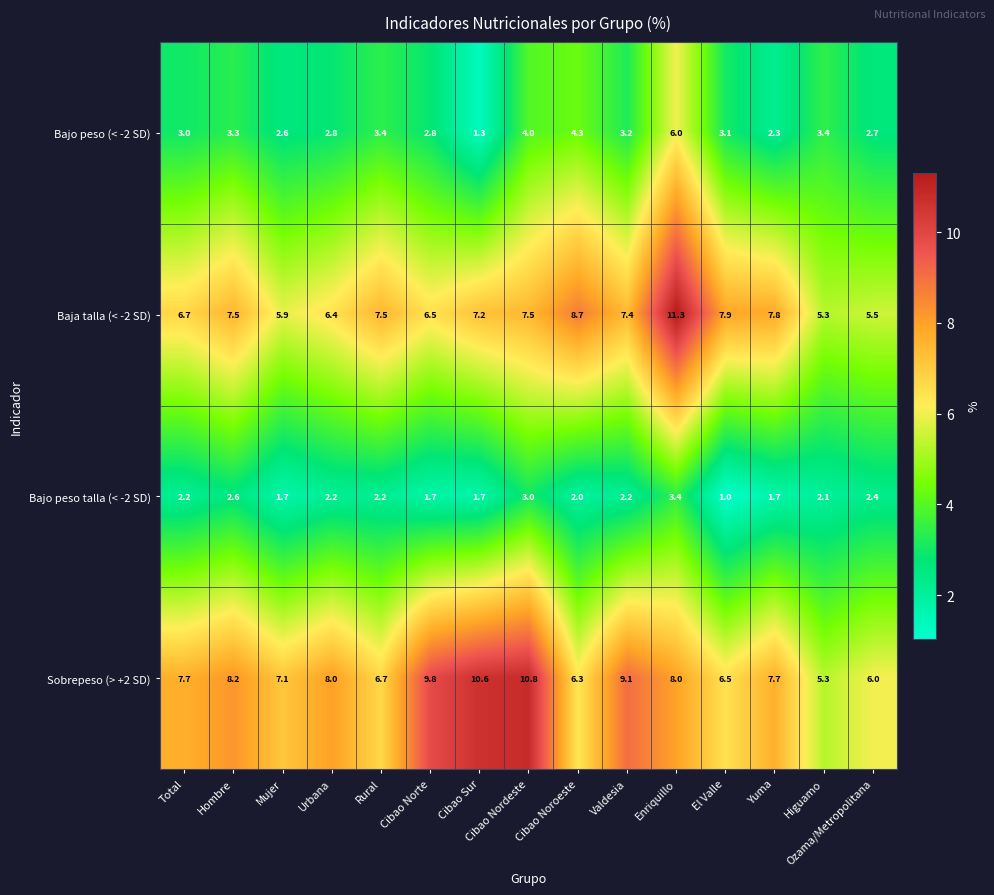

At which label does Bajo peso (< -2 SD) reach its minimum?

Cibao Sur